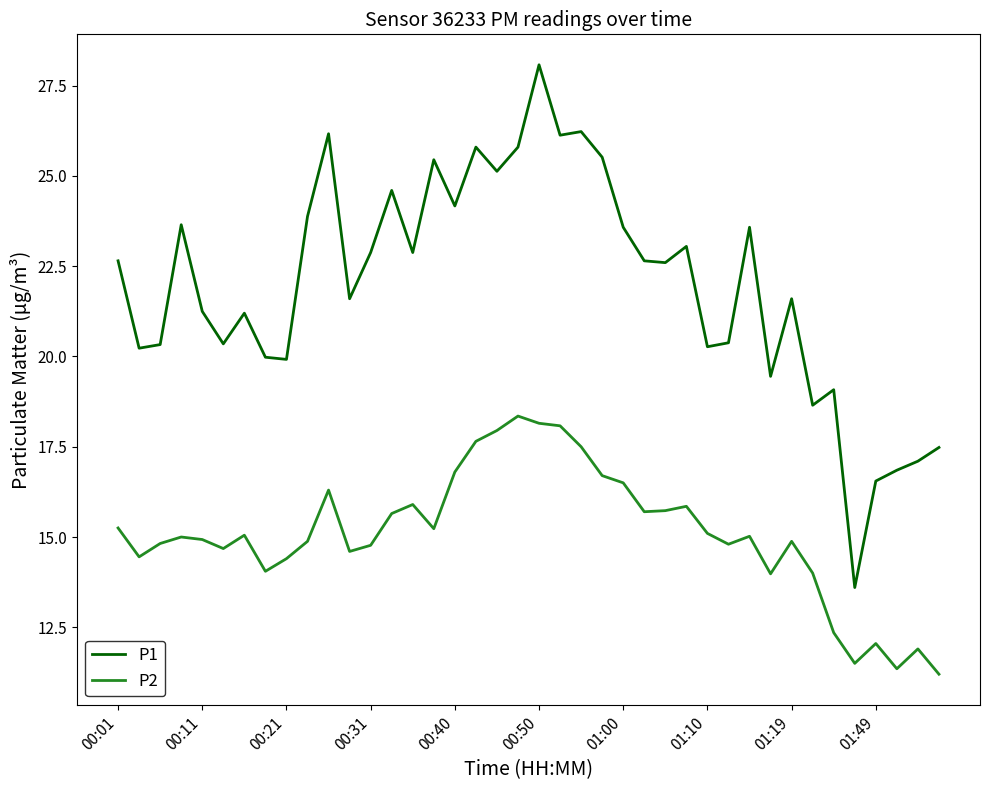

Does the chart display data point markers on the line(s)?

No